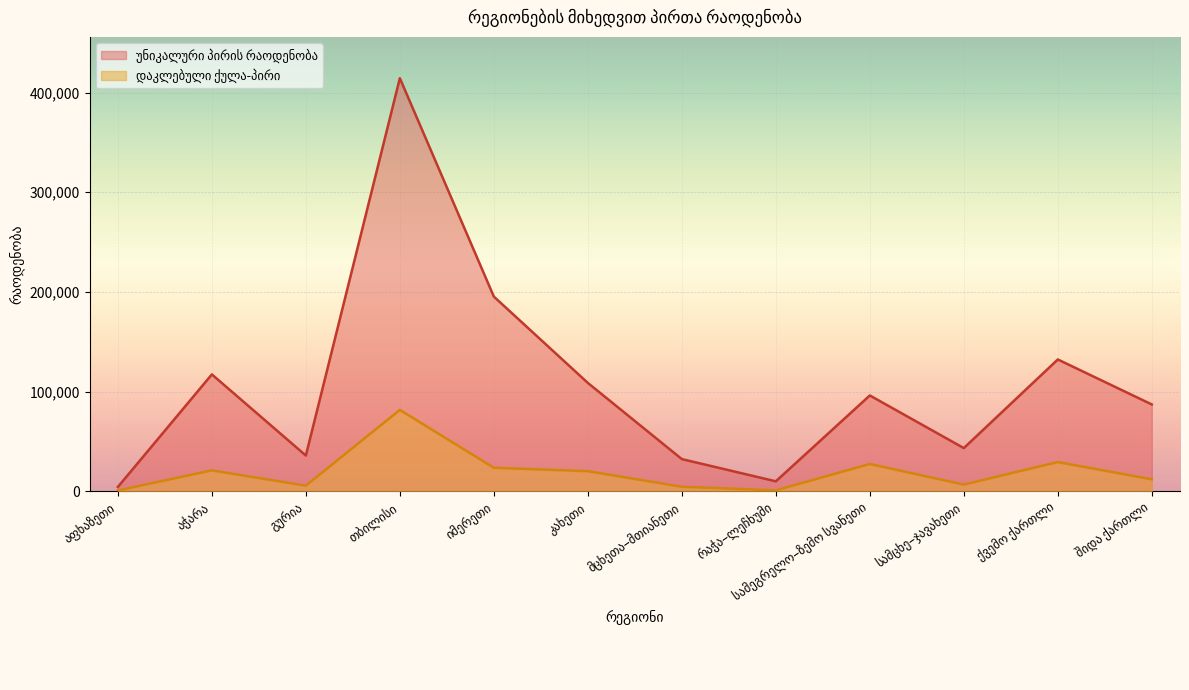

True or false: უნიკალური პირის რაოდენობა and დაკლებული ქულა-პირი cross at least once.

False